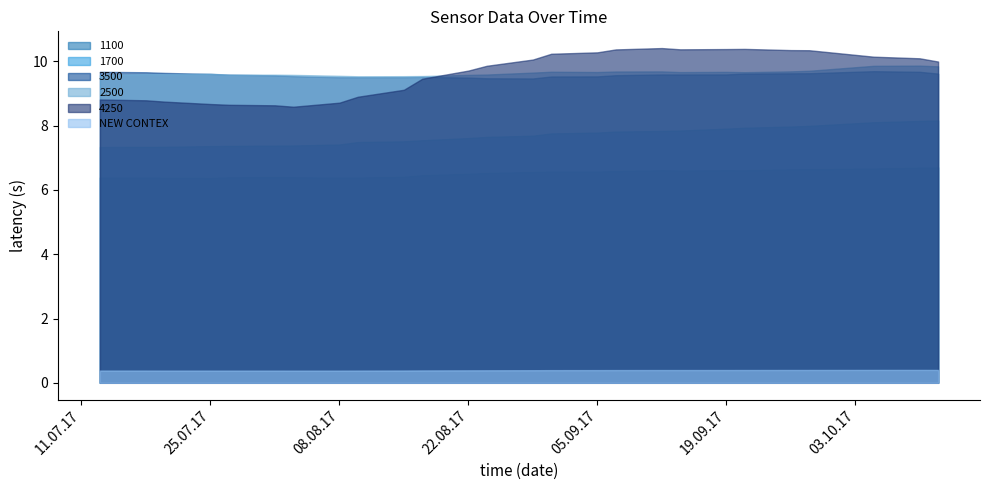

True or false: 2500 has a value of 16.2 at 29.08.2017.

False